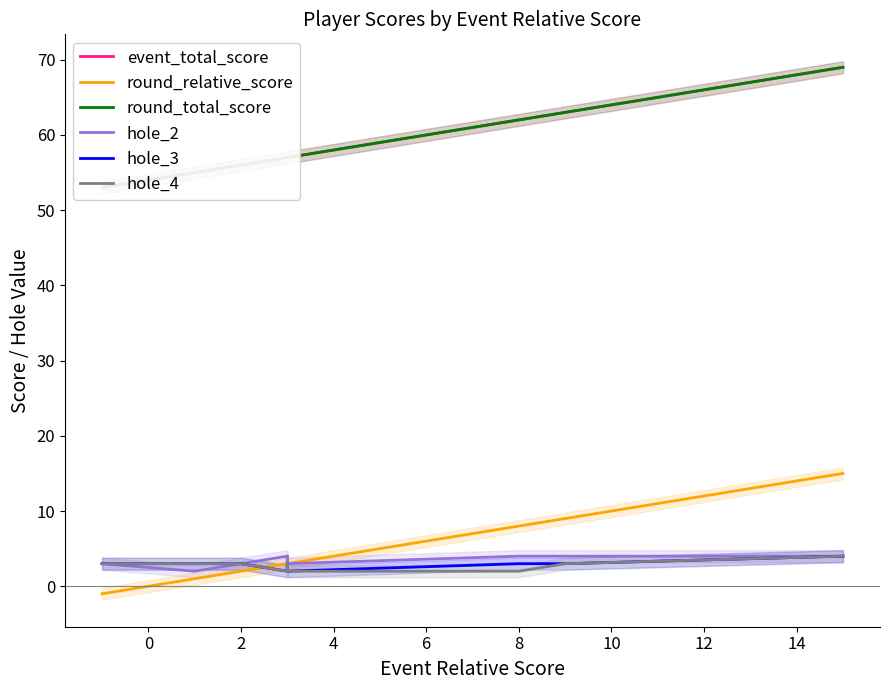

Rank the series by their maximum value, from highest to lowest.

event_total_score, round_total_score, round_relative_score, hole_2, hole_3, hole_4